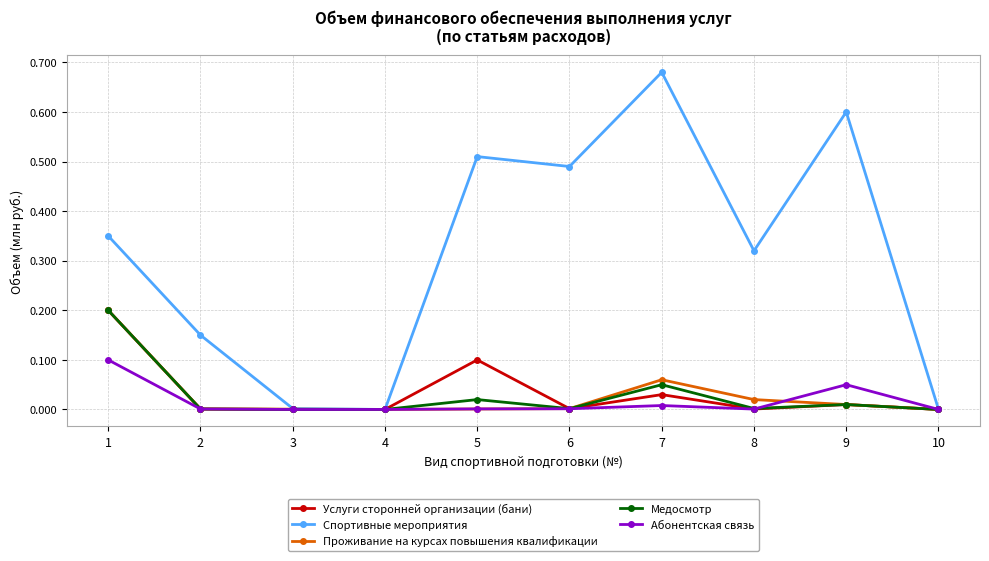

Which series has the largest total across all categories?

Спортивные мероприятия